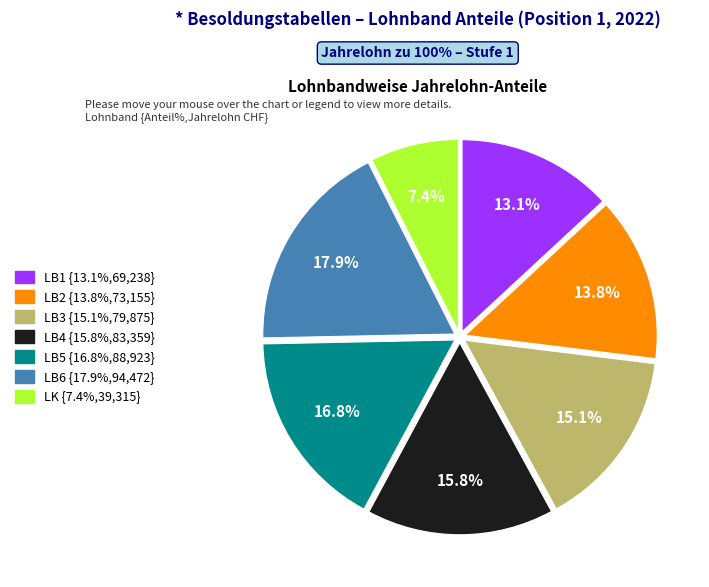

Which category has the biggest portion of the pie?

LB6